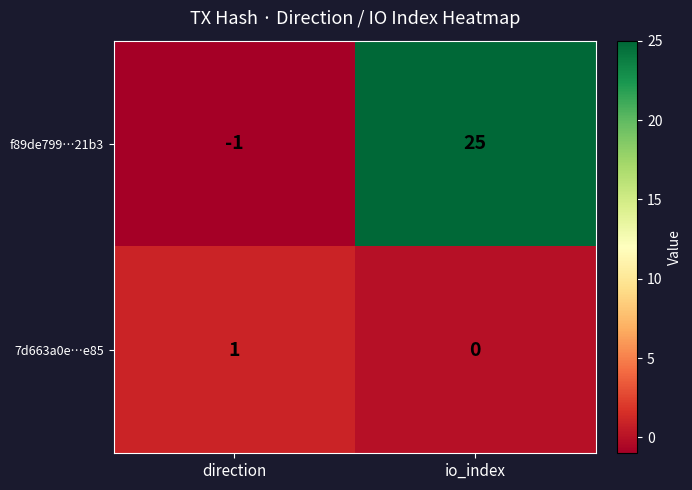

Which category has the lowest value in the f89de799…21b3 series?

direction